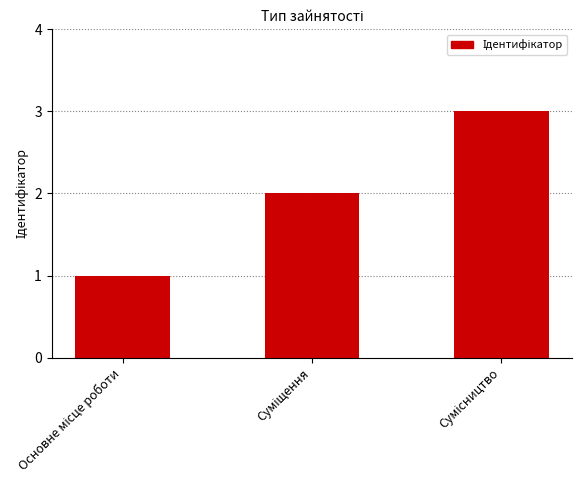

What is the greatest value displayed?

3